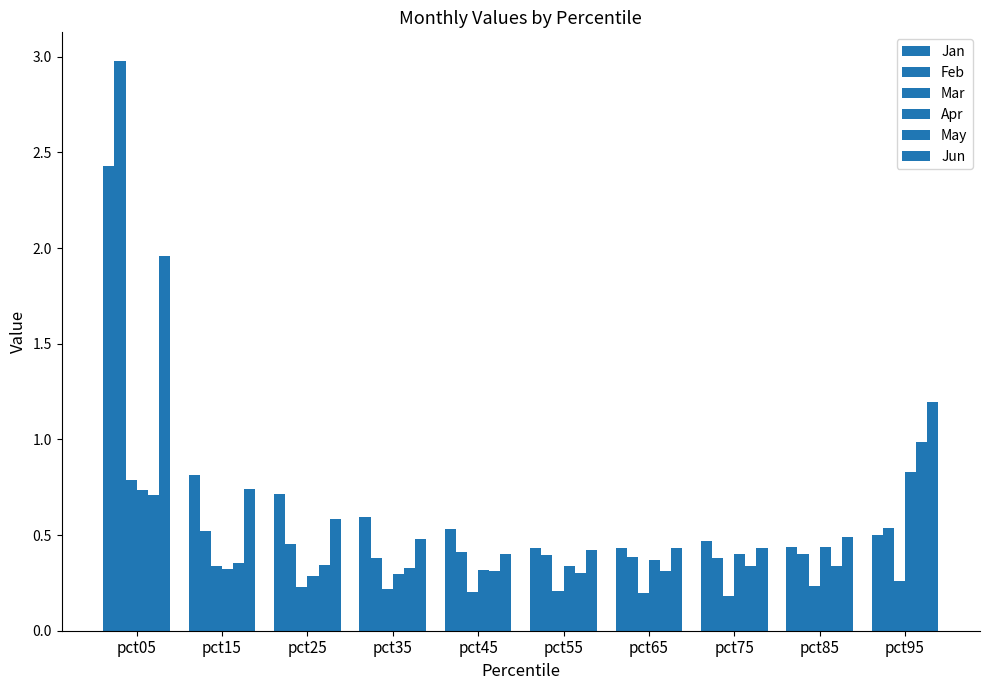

What is the maximum value for Mar?

0.8